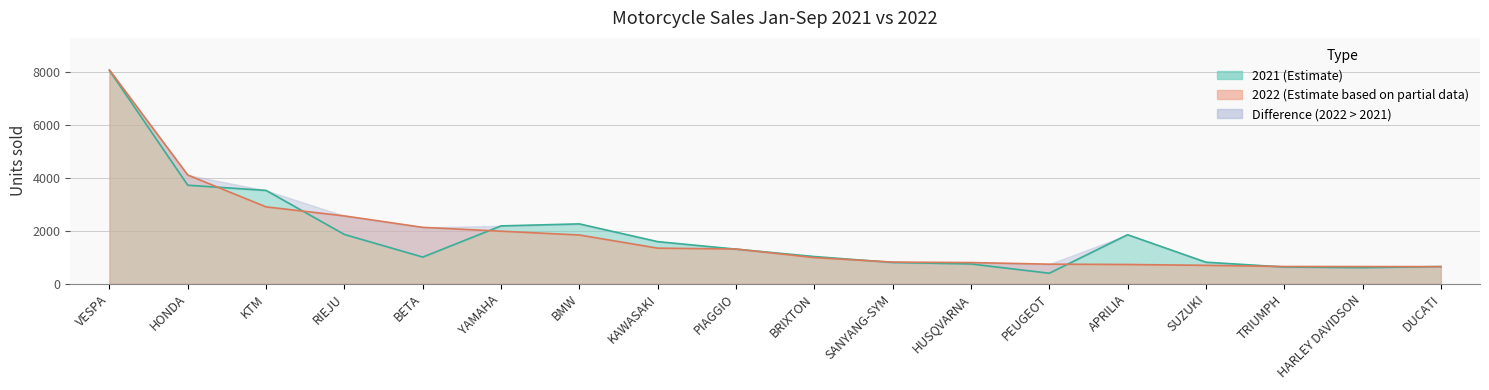

In 2021, how many points are lower than both neighbors (excluding endpoints)?

3